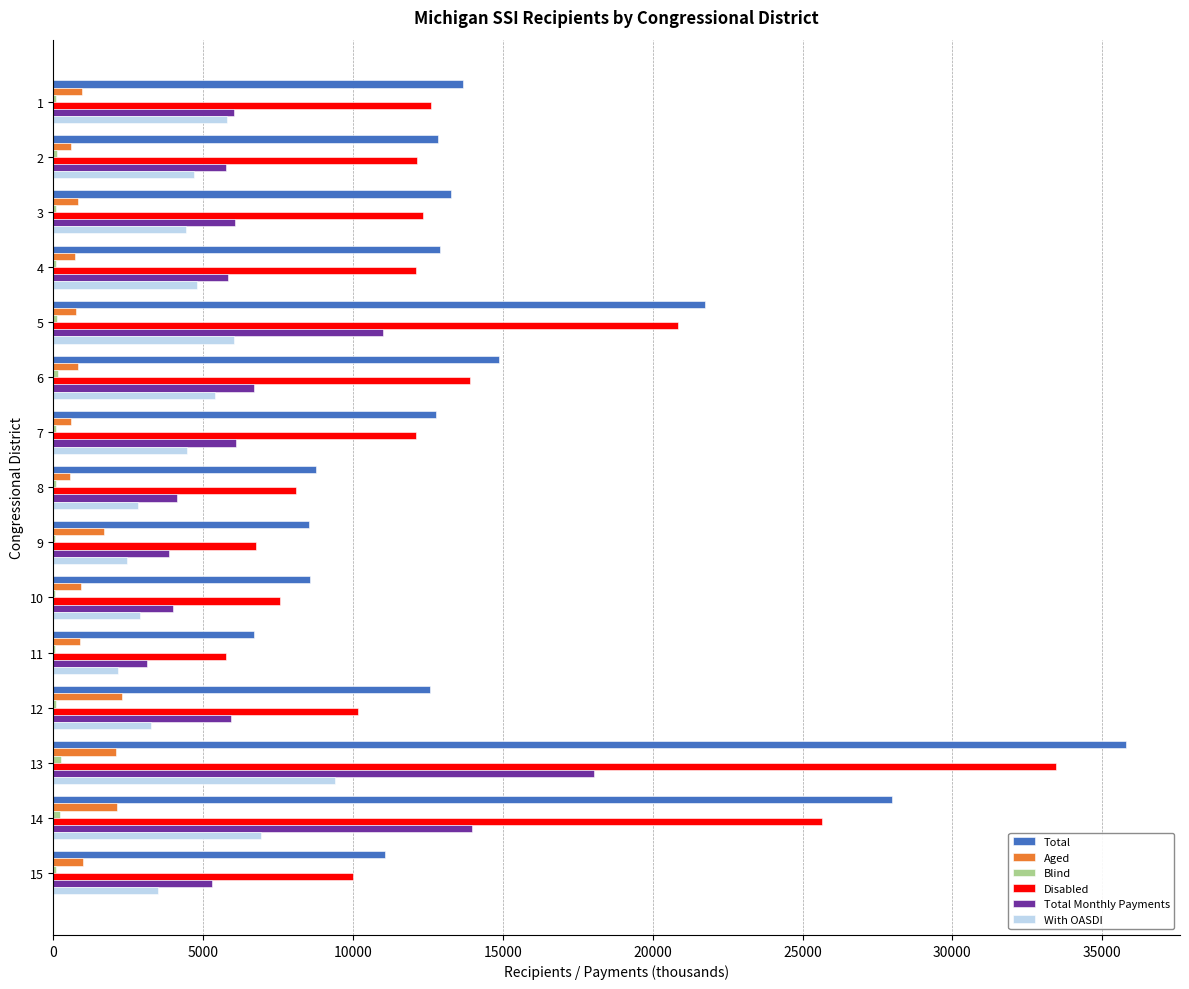

How many data points does each series have?

15